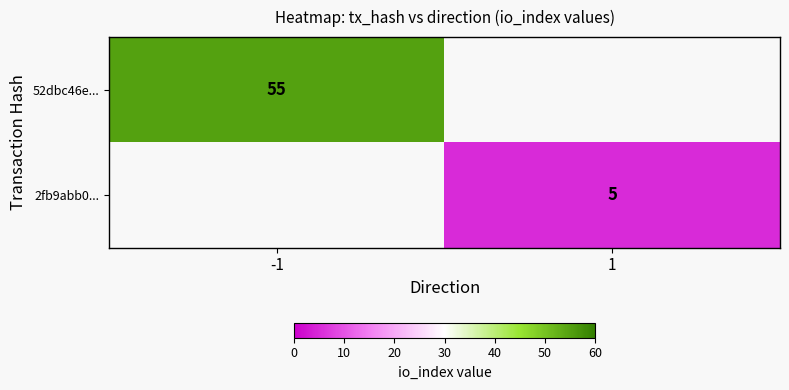

Is it true that 52dbc46e... equals 55 at -1?

True